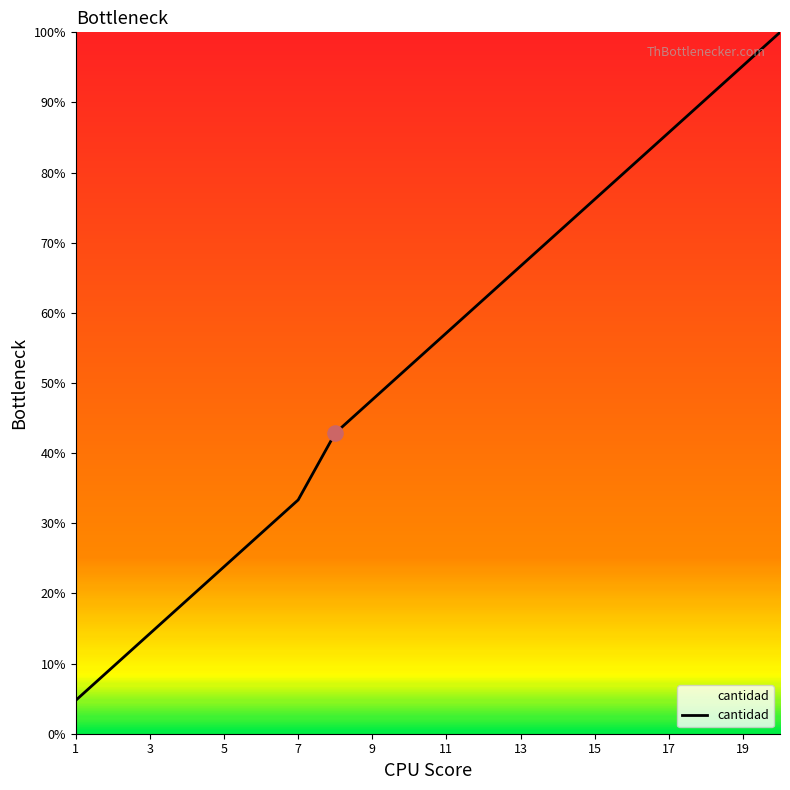

What is the difference between the maximum and minimum values?

95.2